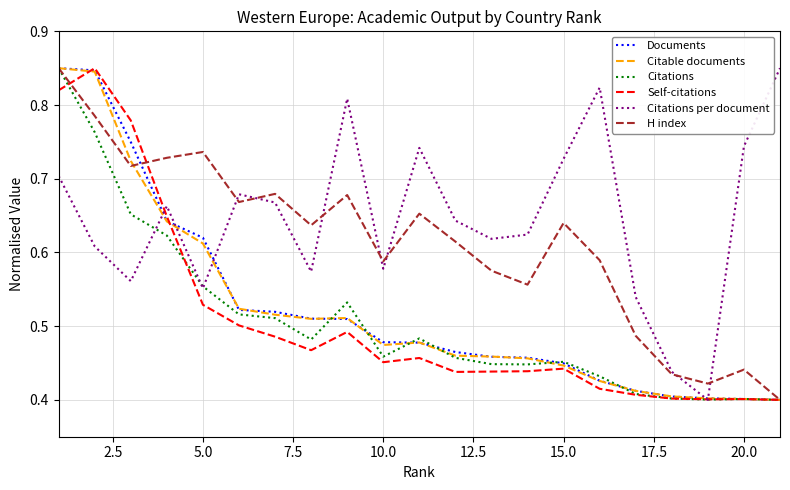

What is the sum of all Citations values?

10.7